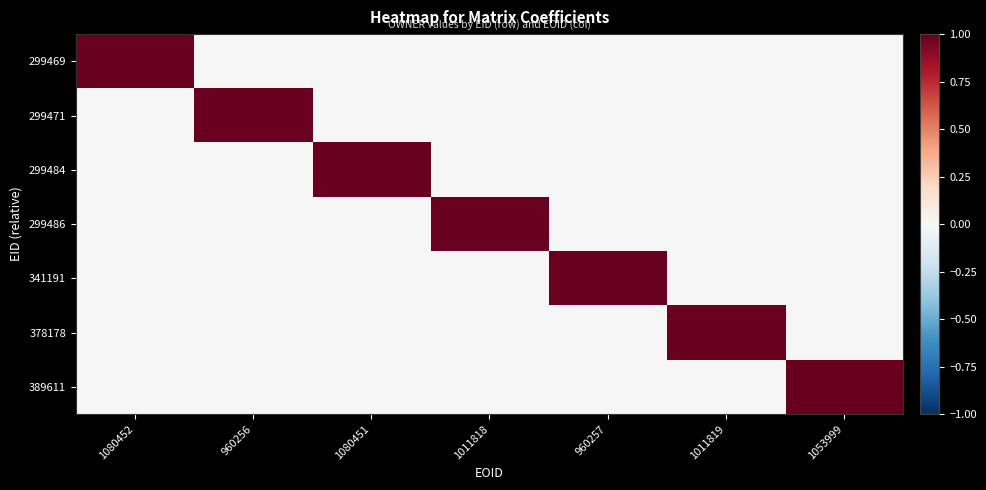

Which label corresponds to the largest value in the chart?

1053999